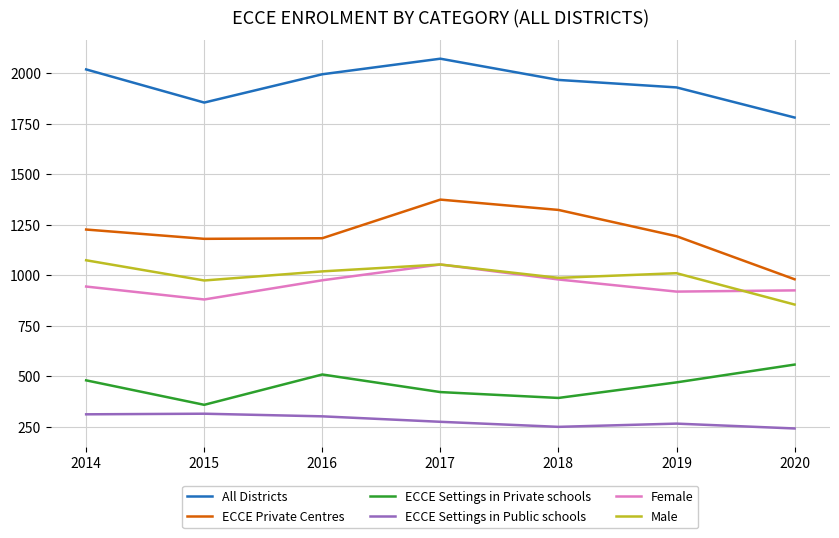

Which label corresponds to the largest value in the chart?

2017